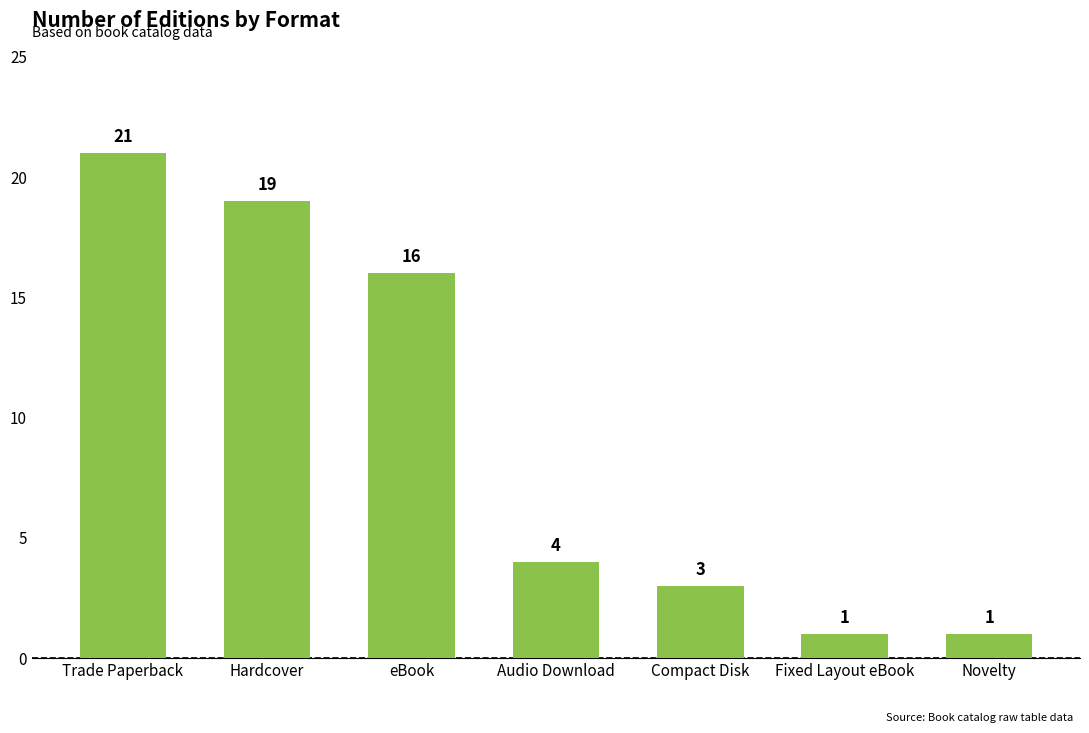

What is the difference between the second highest and second lowest values?

18